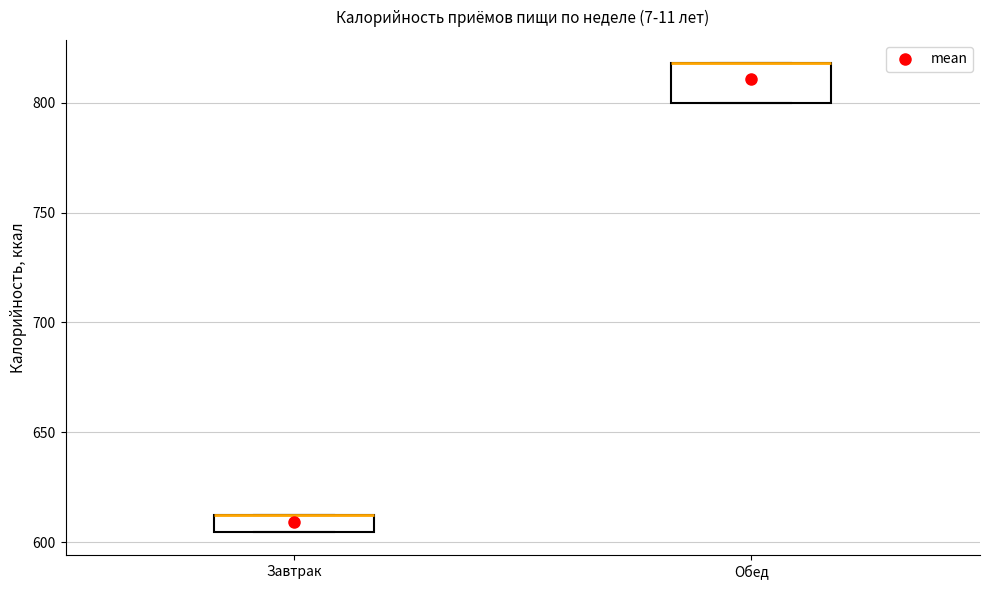

Reading left to right, read every box against the y-axis: the position of its median line, the range the box covers, and the ends of its whiskers. The values are not printed on the chart, so give them approximately, as read against the axis.

Завтрак: median 610 (drawn on the box's upper edge), box 605 to 610, whiskers 605 to 610
Обед: median 820 (drawn on the box's upper edge), box 800 to 820, whiskers 800 to 820